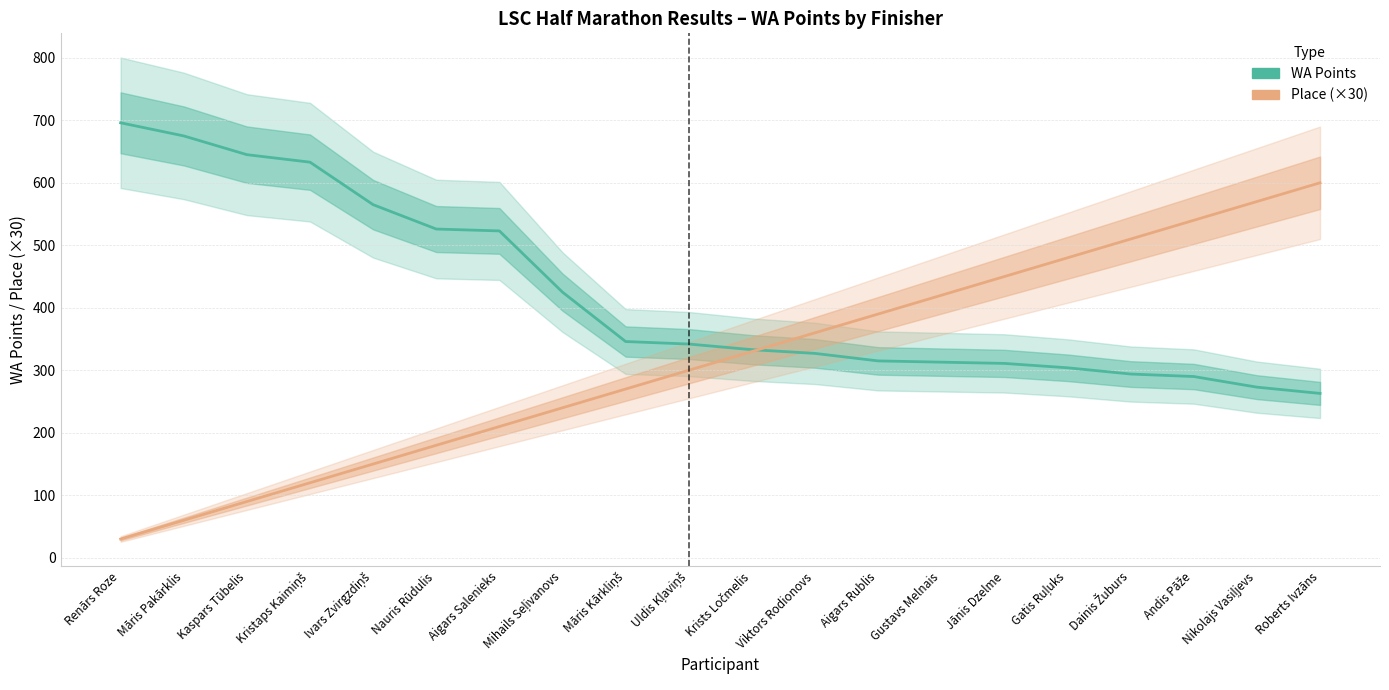

Rank the series by their average value, from lowest to highest.

Place (×30), WA Points